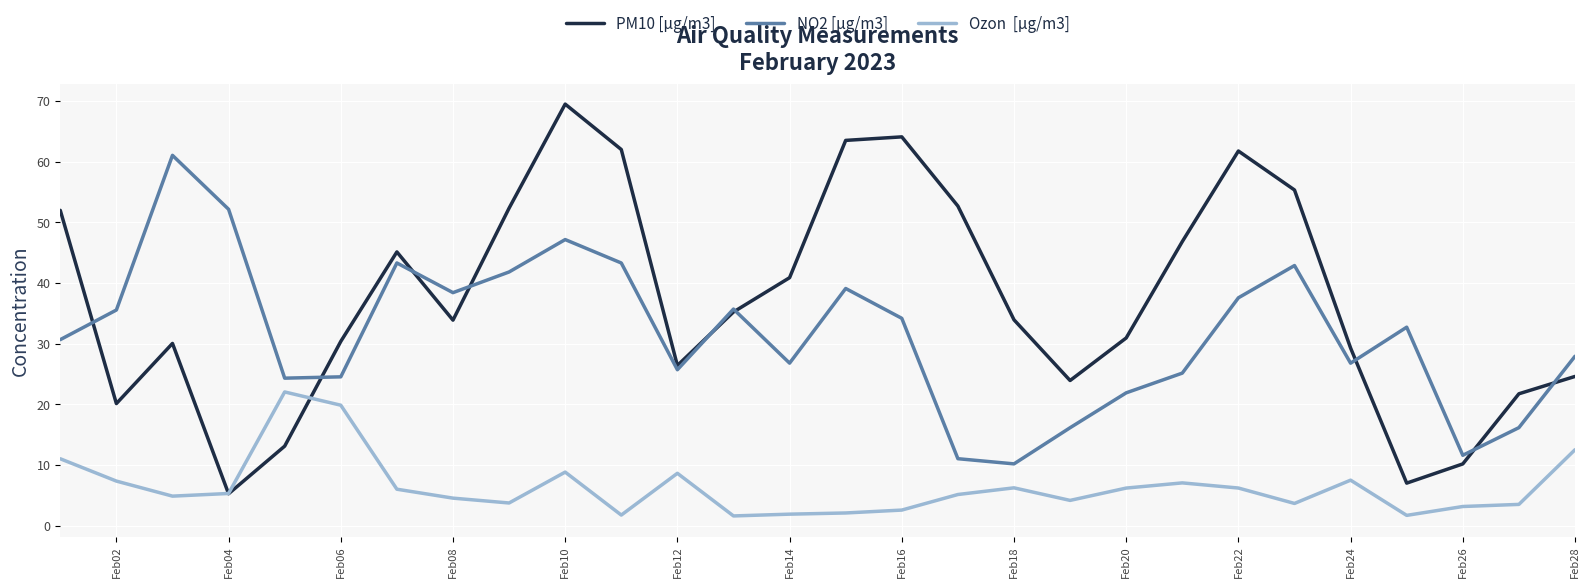

What is the minimum value shown in the chart?

1.6